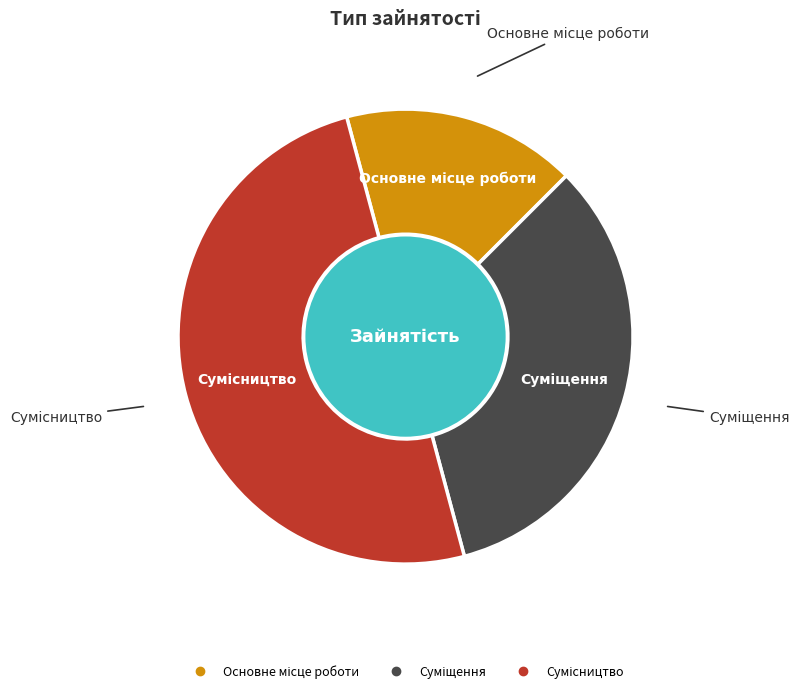

Is there a majority slice in this chart?

No